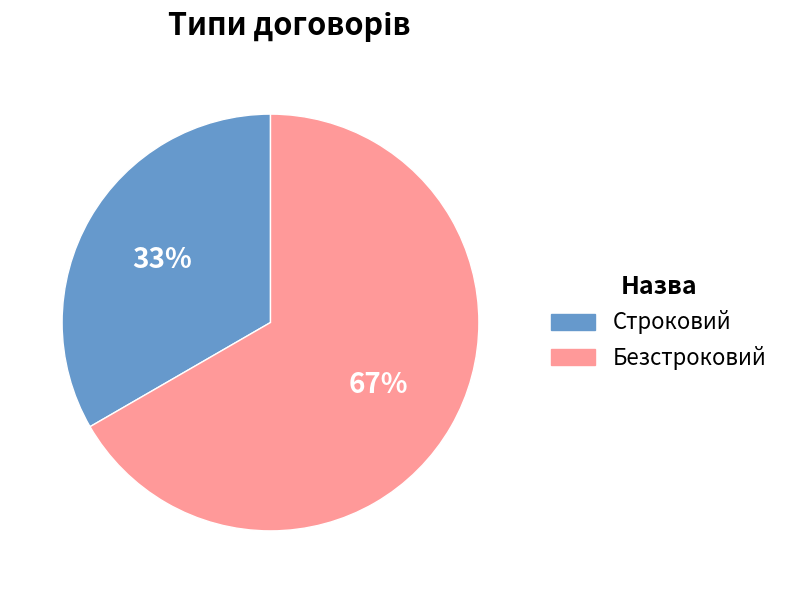

To the nearest percent, what portion does Безстроковий represent?

67%